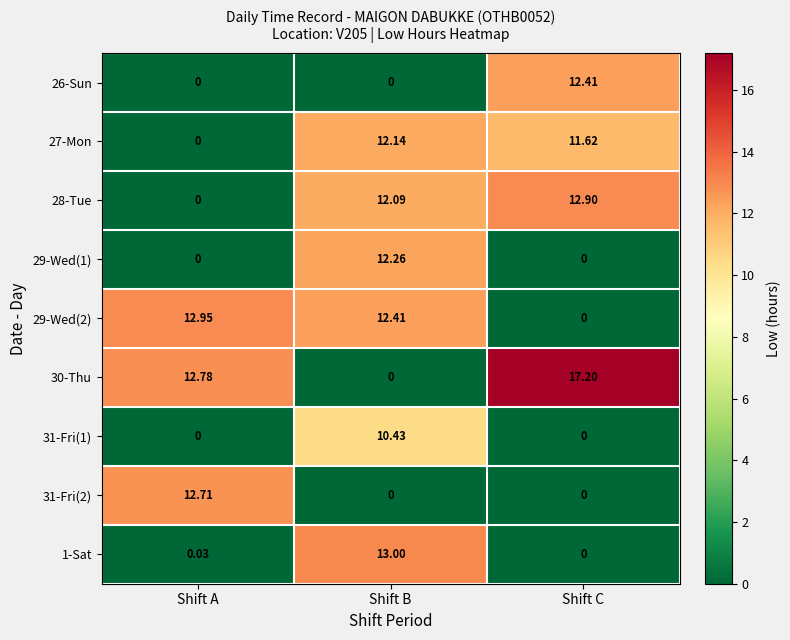

At which category is the sum across all series the highest?

Shift B